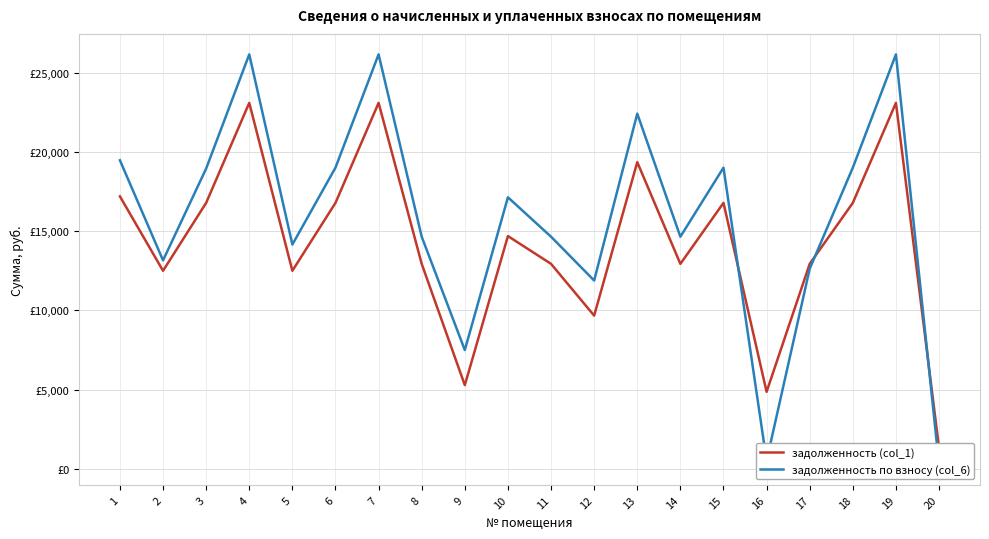

Between 2 and 4, which series saw the biggest shift?

задолженность по взносу (col_6)